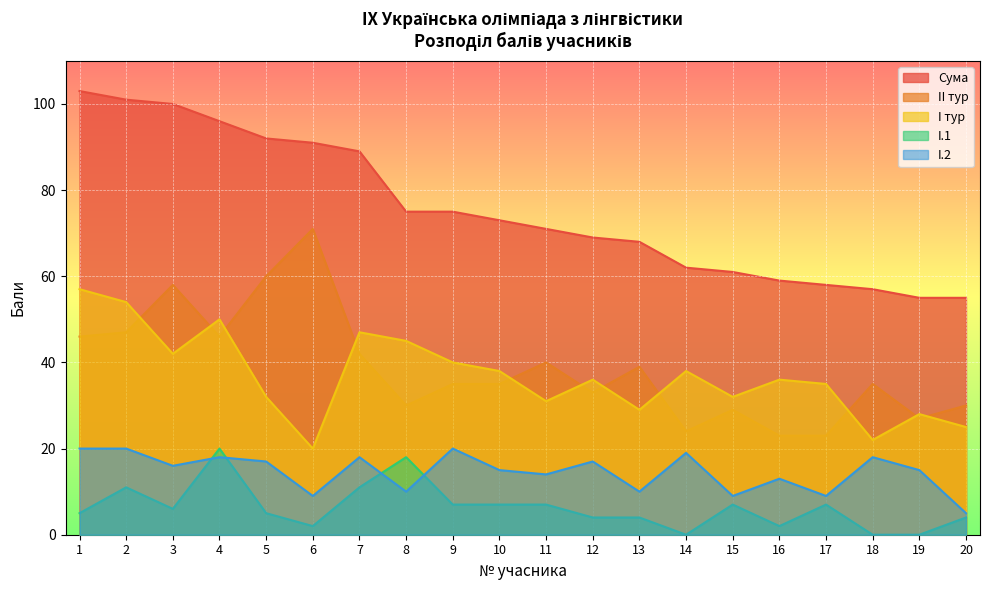

What is the sum of all II тур values?

773